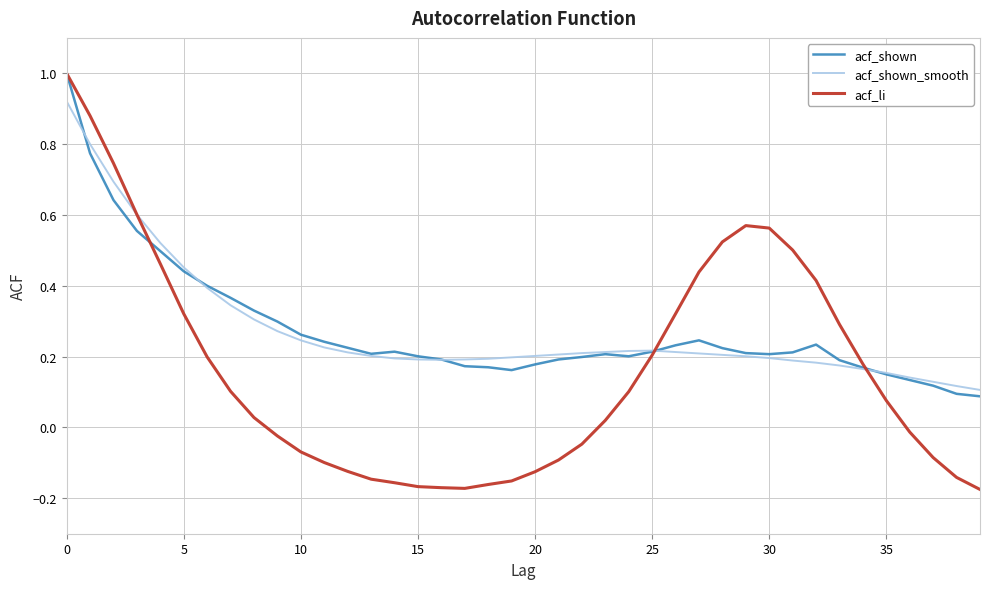

What is the greatest value displayed?

1.0